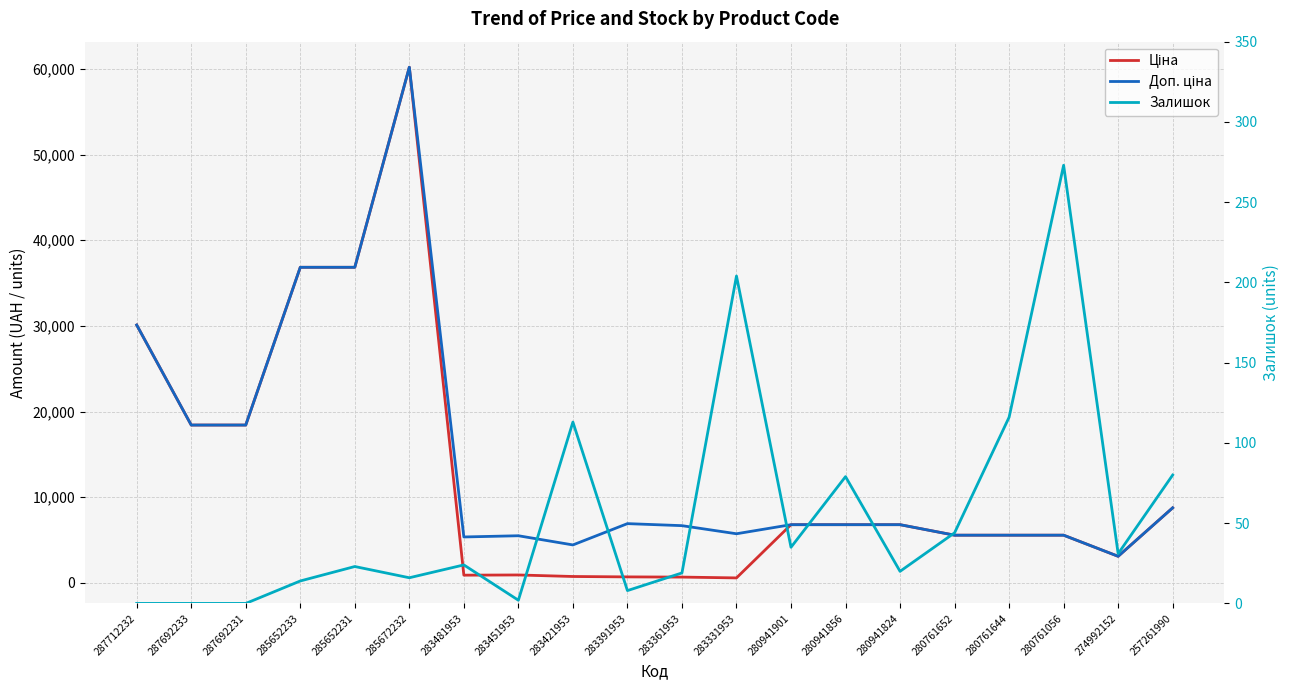

The Доп. ціна series shows 6787.1 at 280941901. True or false?

True